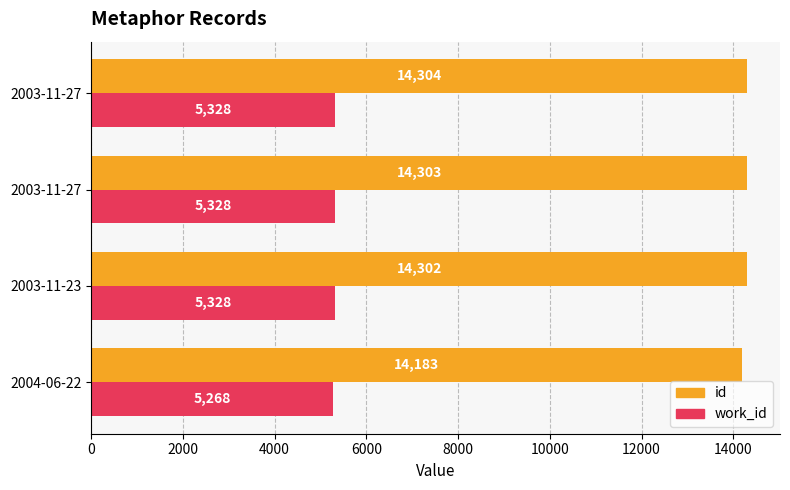

What are all the series names shown in the legend?

id, work_id